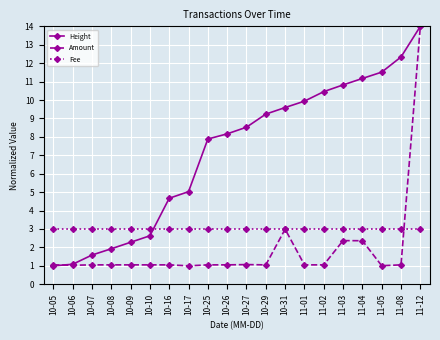

Which series ends up on top after the final intersection of Amount and Fee?

Amount